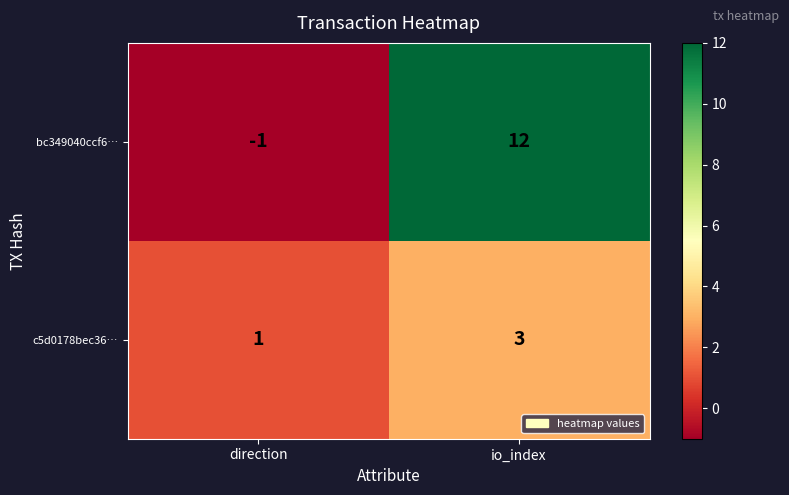

True or false: bc349040ccf6… has a value of 3 at io_index.

False